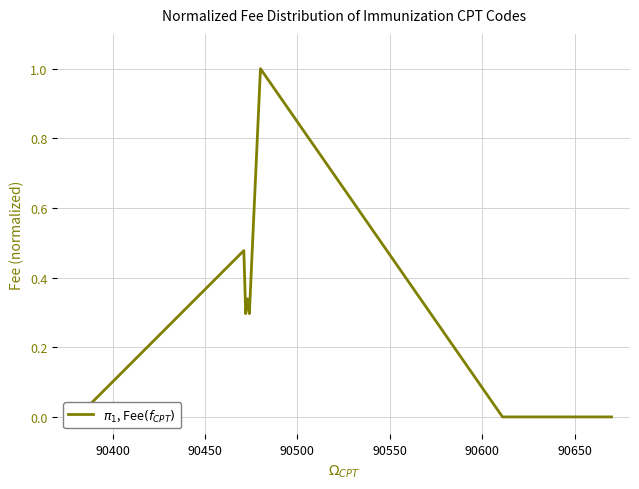

What is the difference between the maximum and minimum values?

1.0